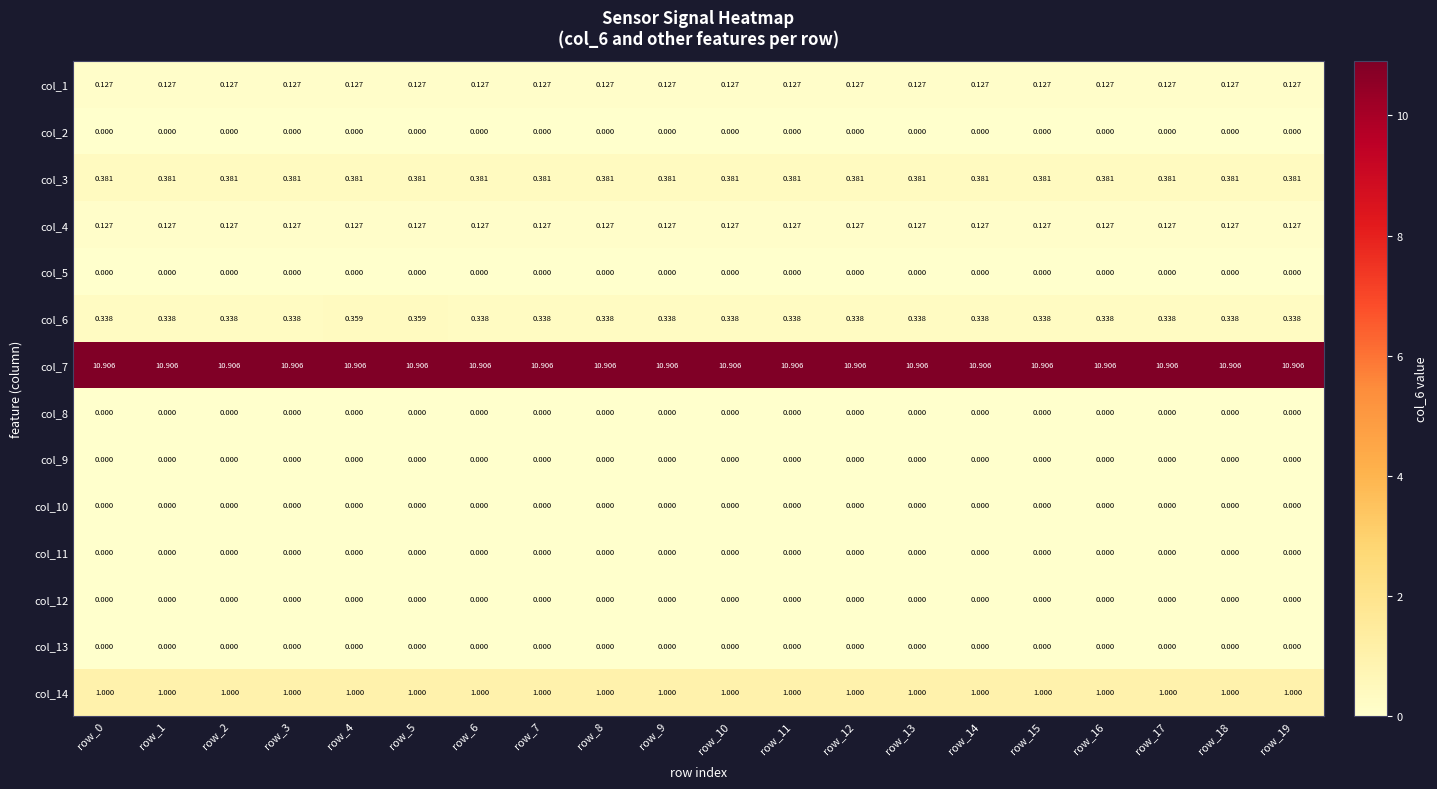

Count the number of categories in the chart.

20